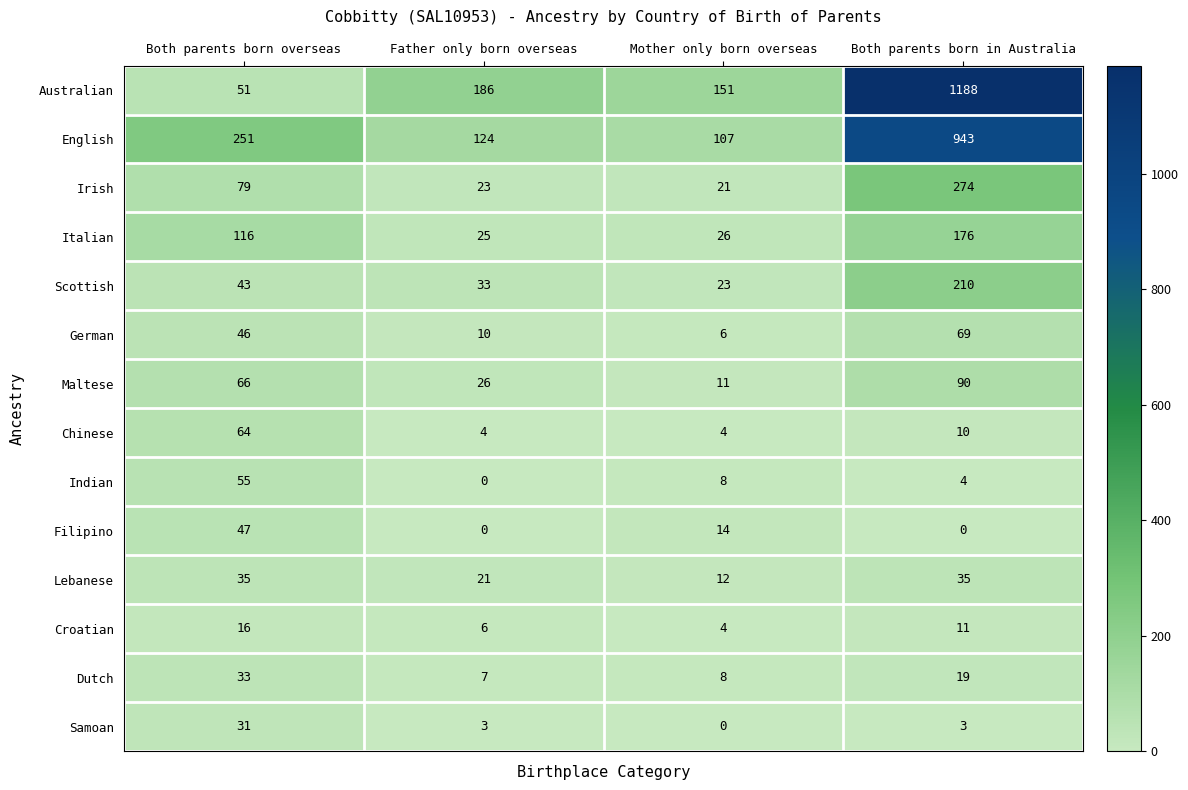

At which label does Dutch first exceed 19?

Both parents born overseas